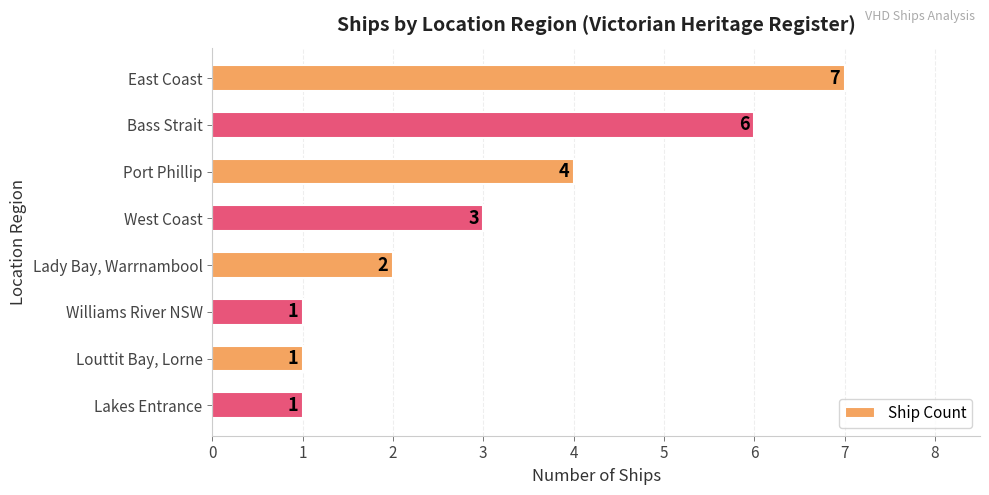

Where is the data nearest to the value 4?

Port Phillip